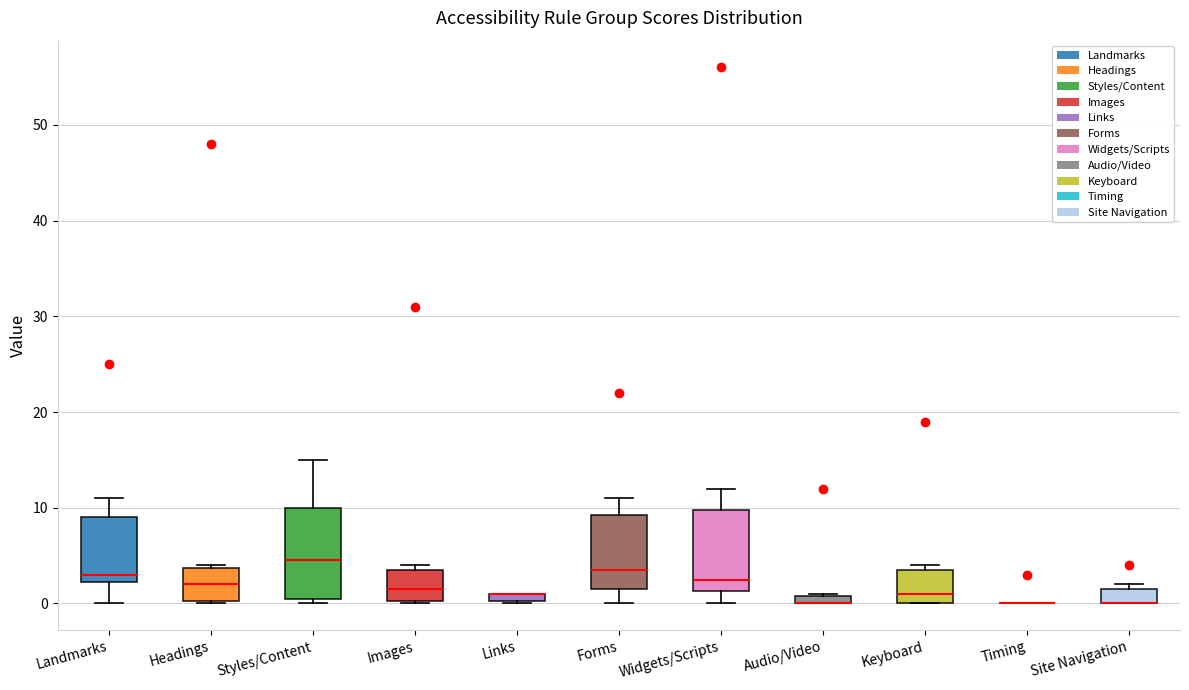

Where is the lower edge of the box for Images on the y-axis? The values are not printed on the chart, so give them approximately, as read against the axis.

0